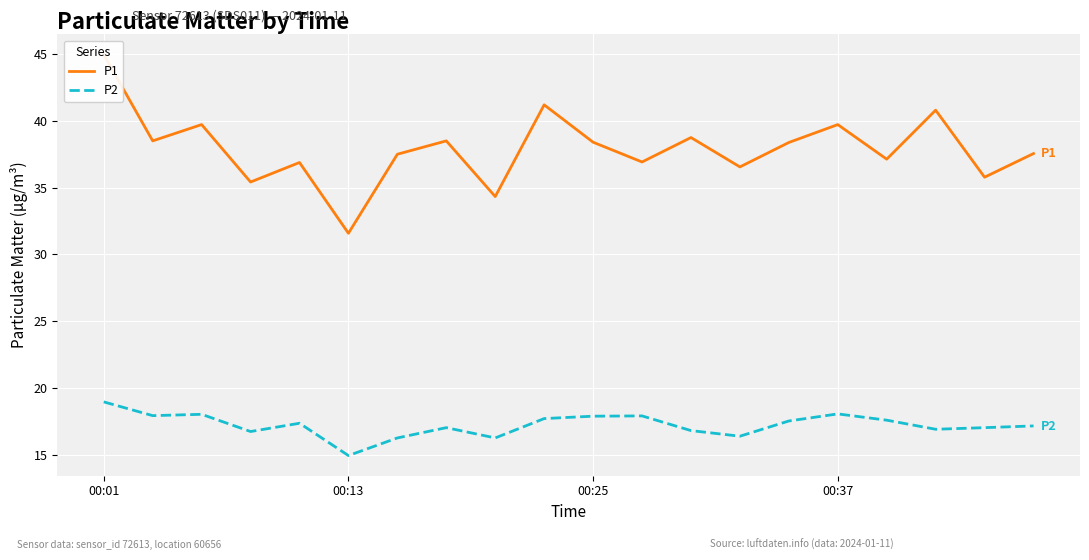

What is the minimum value for P2?

14.9